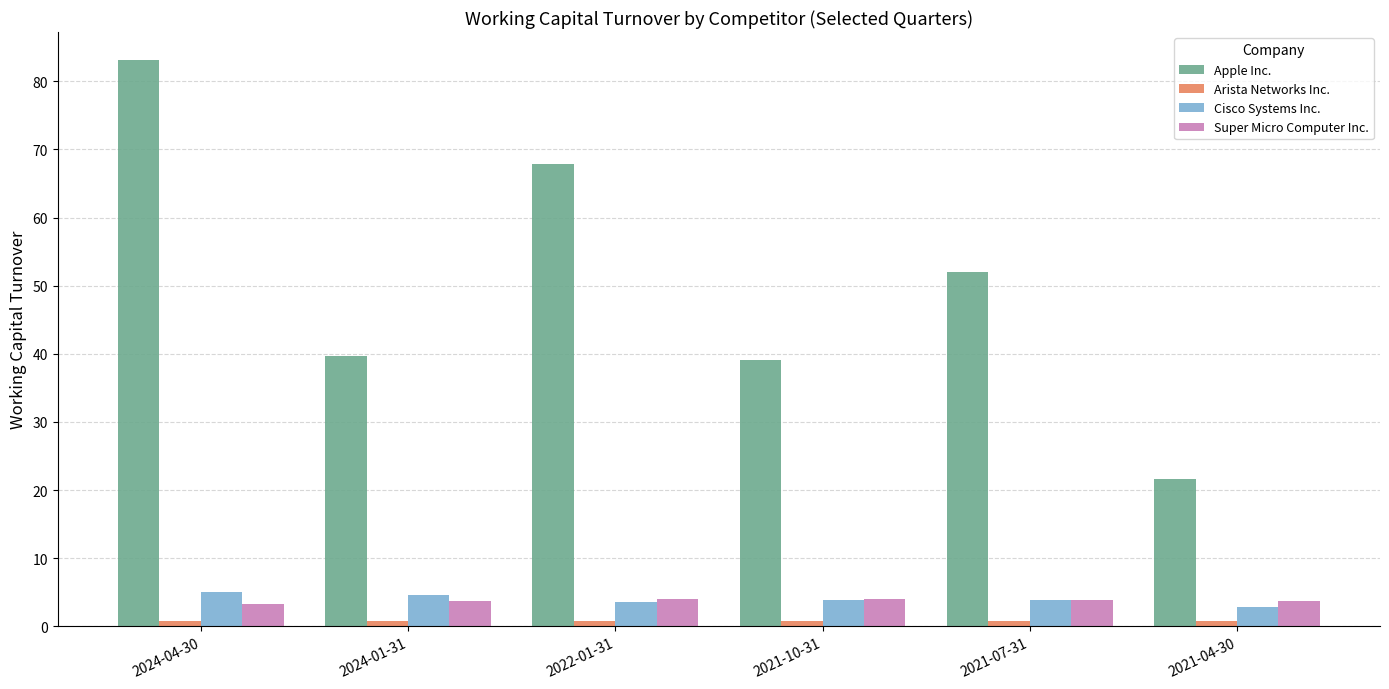

At which category is the sum across all series the highest?

2024-04-30